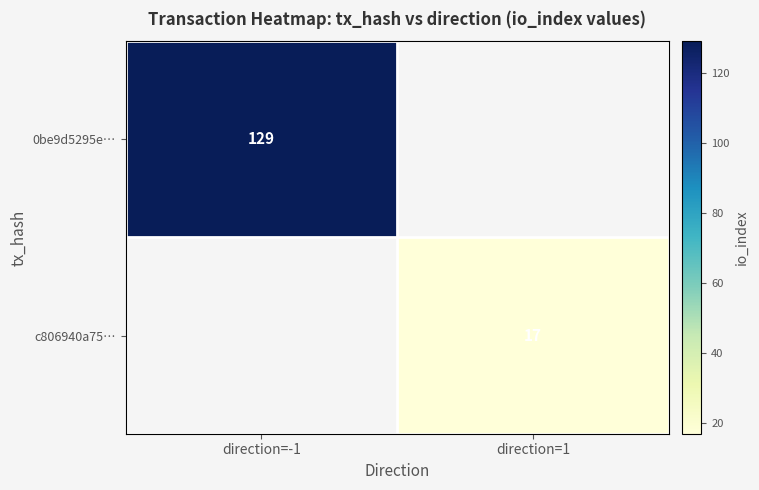

The value of c806940a75… at direction=1 is 17. True or false?

True